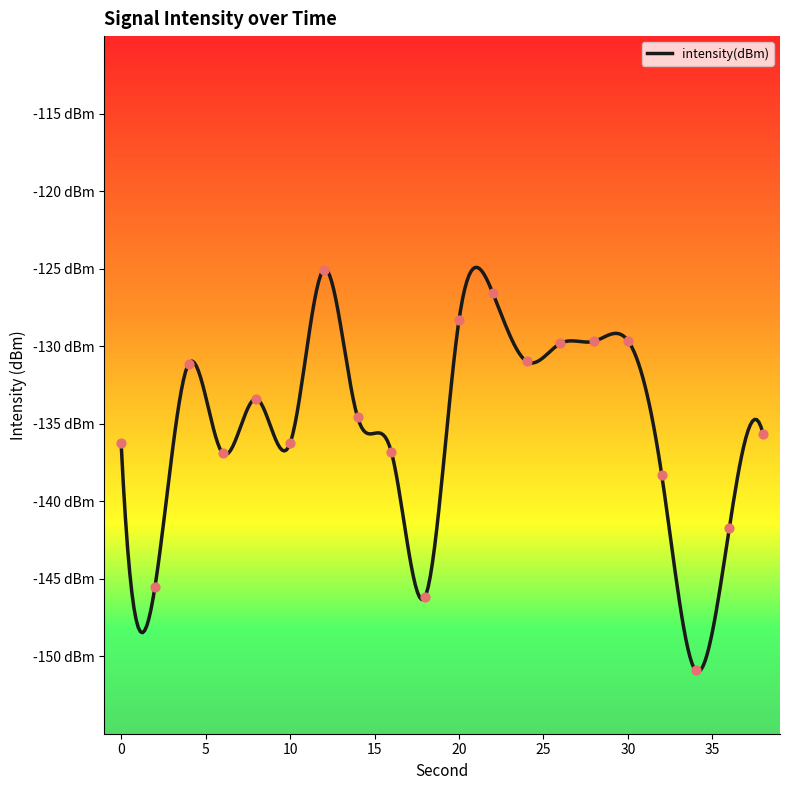

What is the change in value from 0 to 28?

+6.6